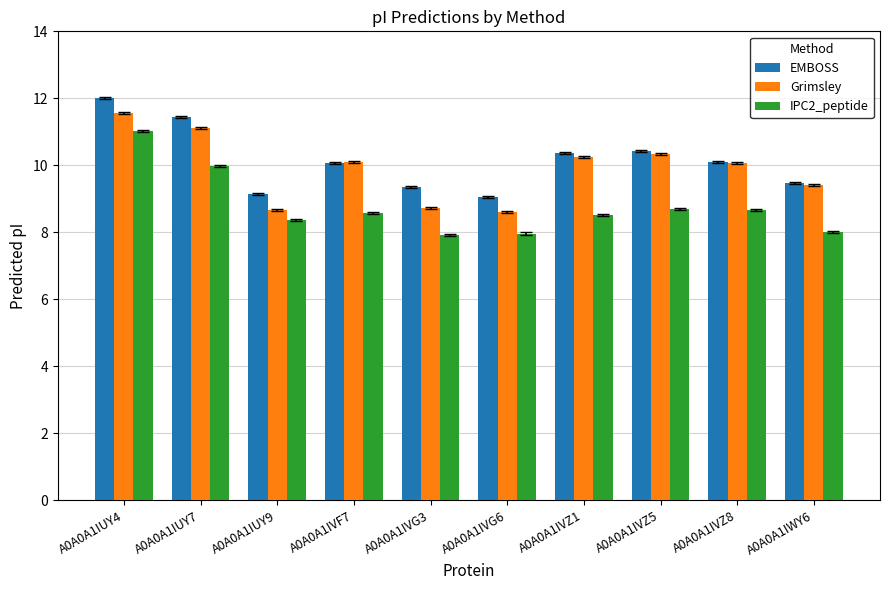

What is the smallest value displayed?

7.9